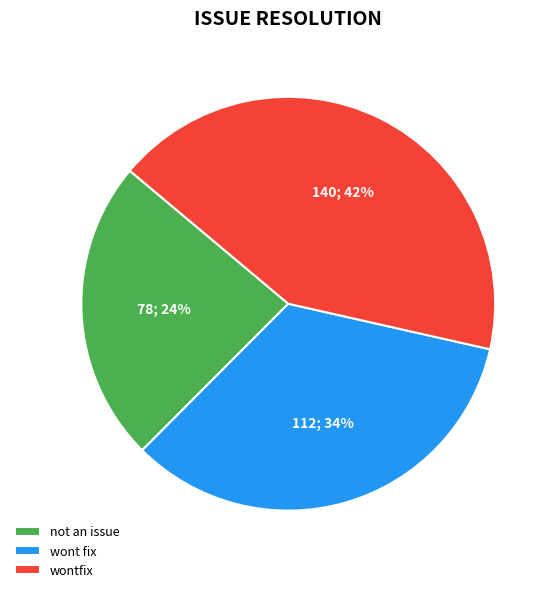

To the nearest percent, what is the combined percentage of wont fix and wontfix?

76%